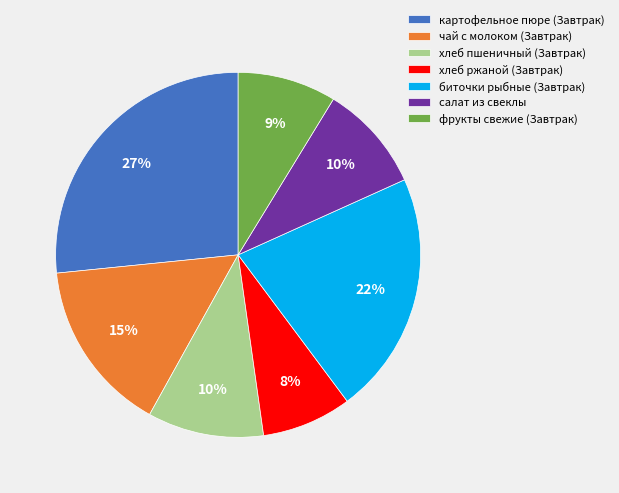

Do хлеб пшеничный (Завтрак) and хлеб ржаной (Завтрак) together represent more than half of the pie?

No